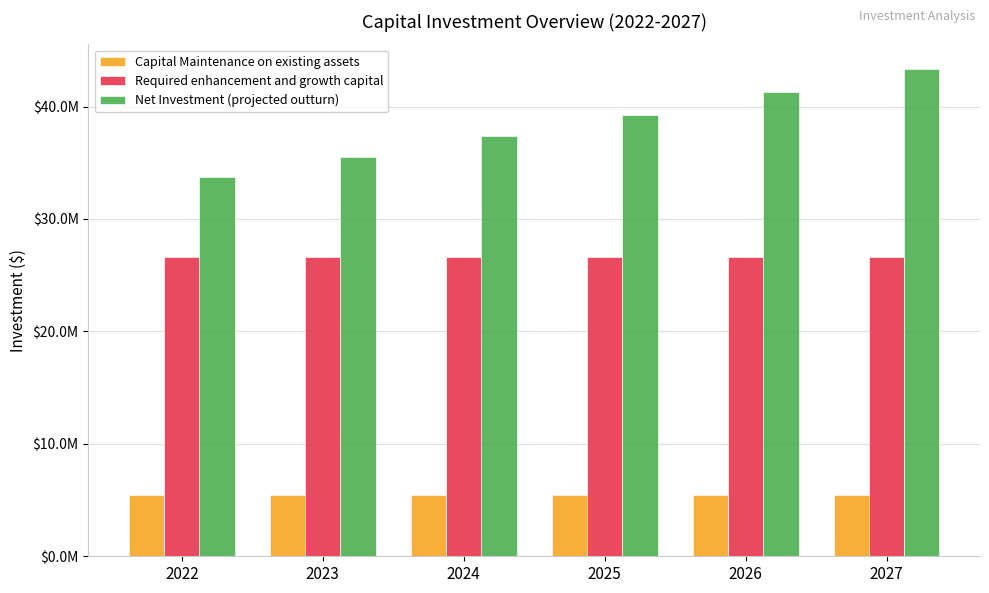

What are all the series names shown in the legend?

Capital Maintenance on existing assets, Required enhancement and growth capital, Net Investment (projected outturn)